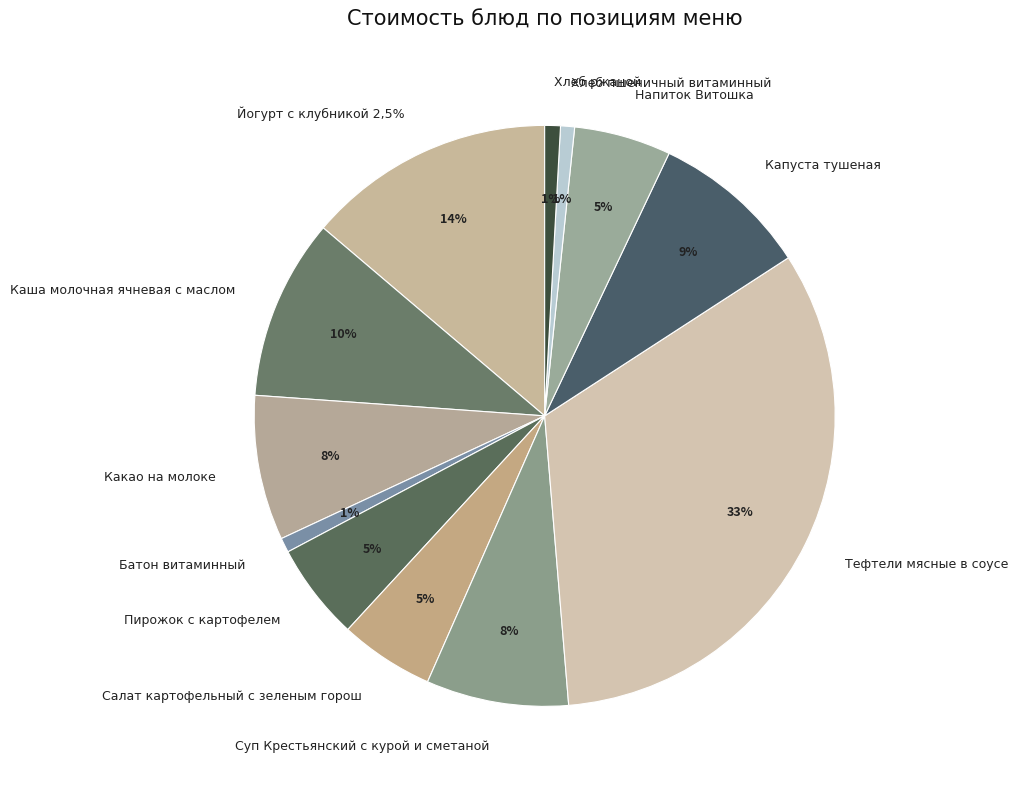

Count the number of slices in the pie.

12